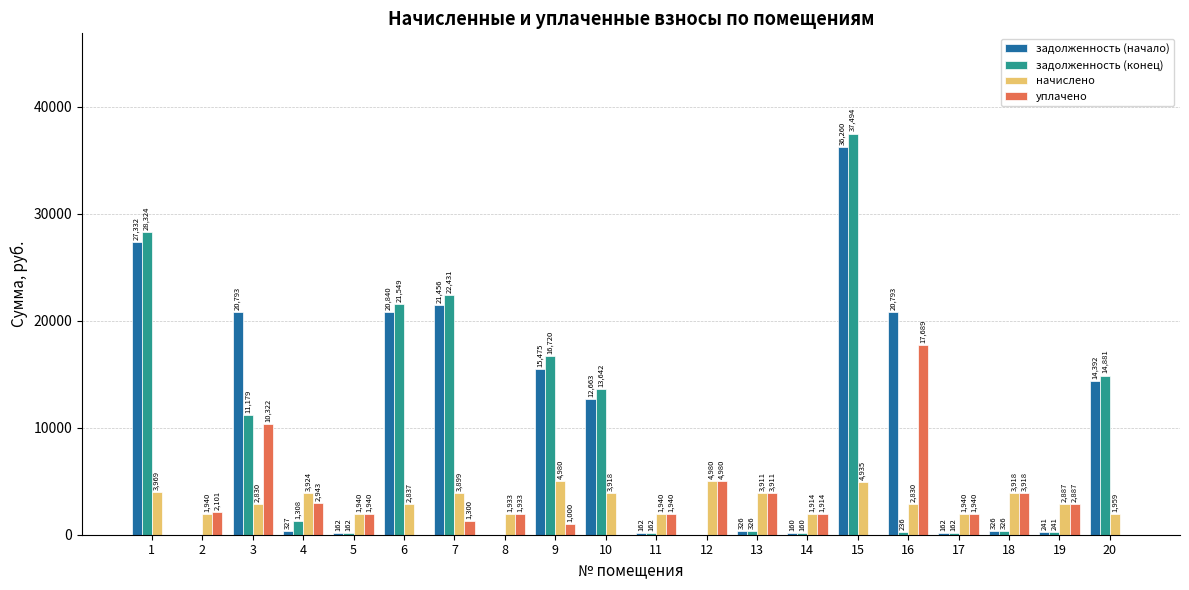

Between 2 and 4, which series saw the biggest shift?

начислено